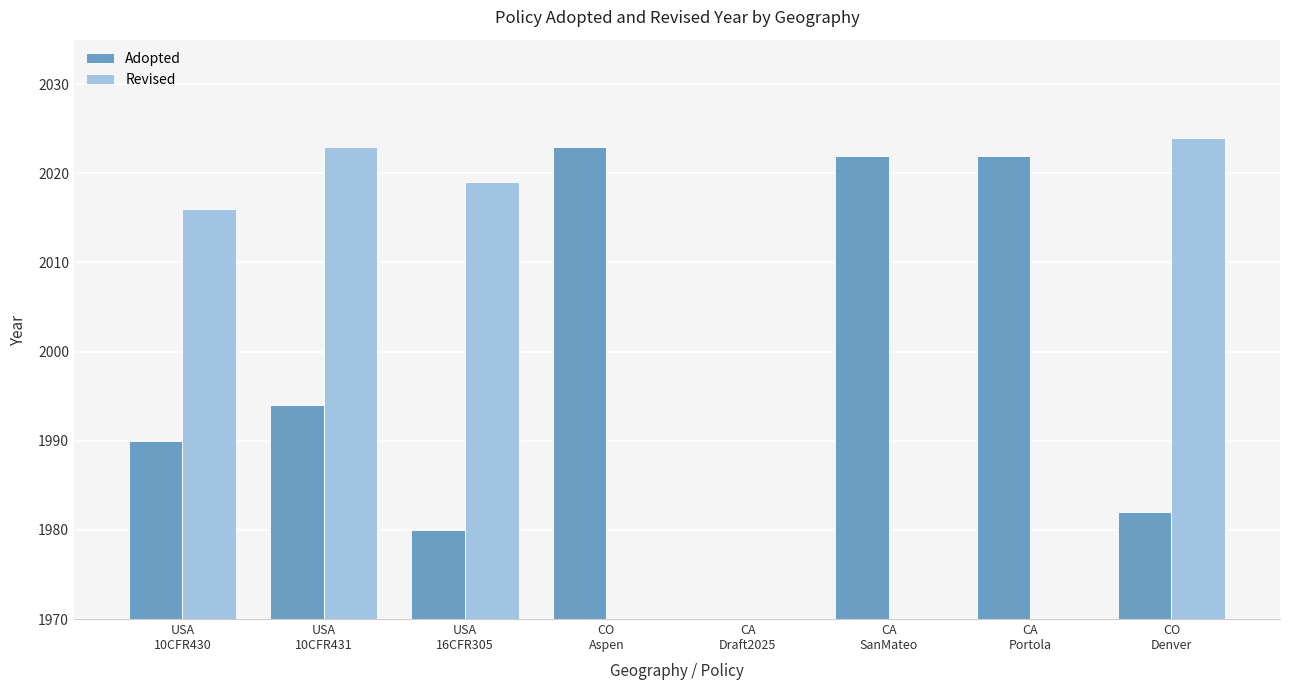

How many series are shown in this chart?

2